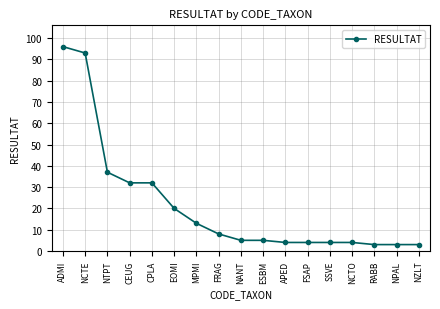

What is the change in value from EOMI to NPAL?

-17